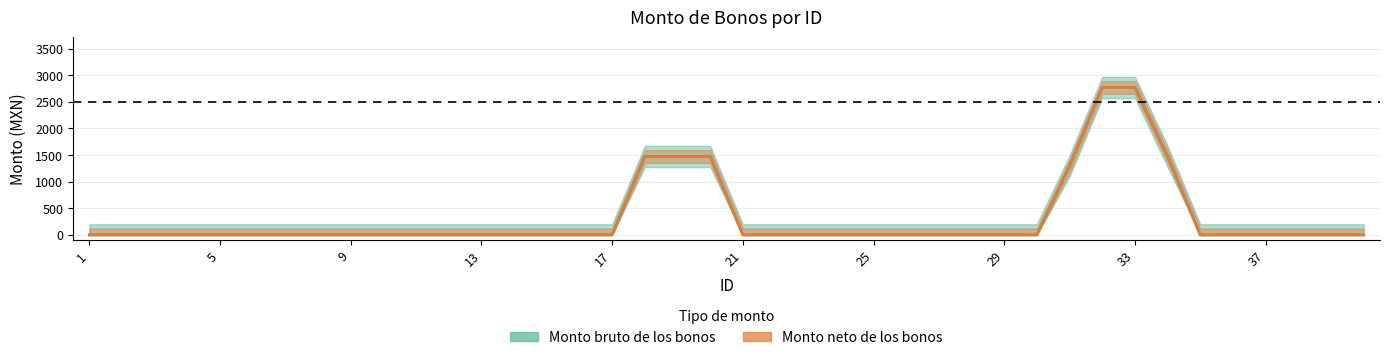

True or false: Monto neto de los bonos has a value of -3007 at 37.

False